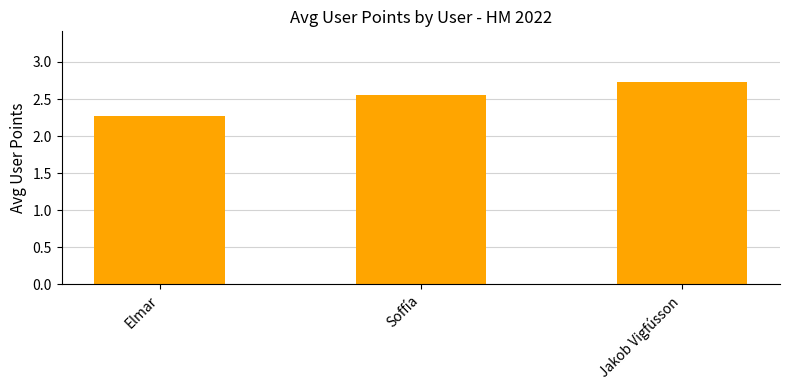

Where is the data nearest to the value 2?

Elmar